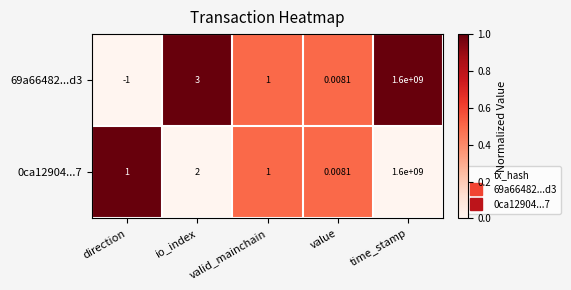

Rank the categories by 69a66482...d3 value from lowest to highest.

direction, value, valid_mainchain, io_index, time_stamp